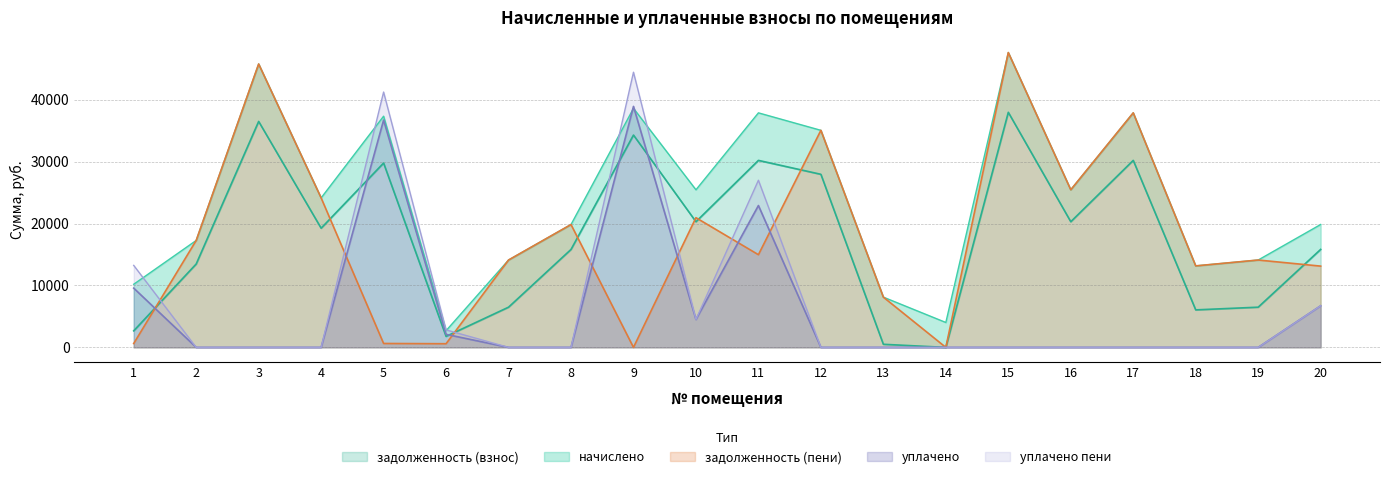

How many interior local peaks does the задолженность (взнос) series have?

6